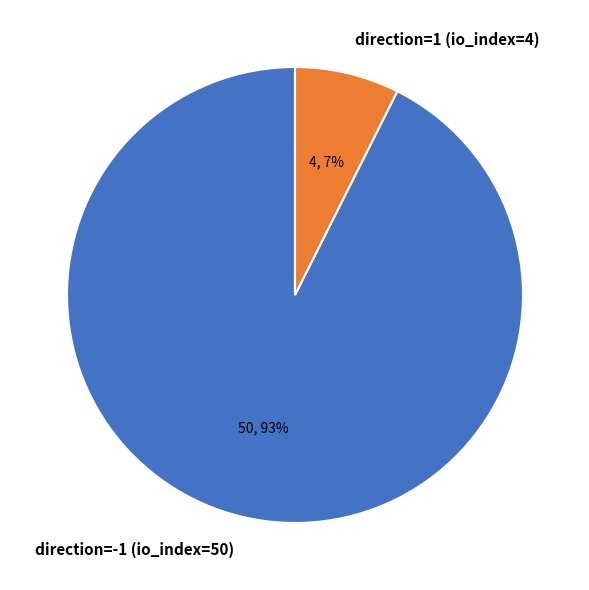

To the nearest percent, what is the average slice percentage?

50%